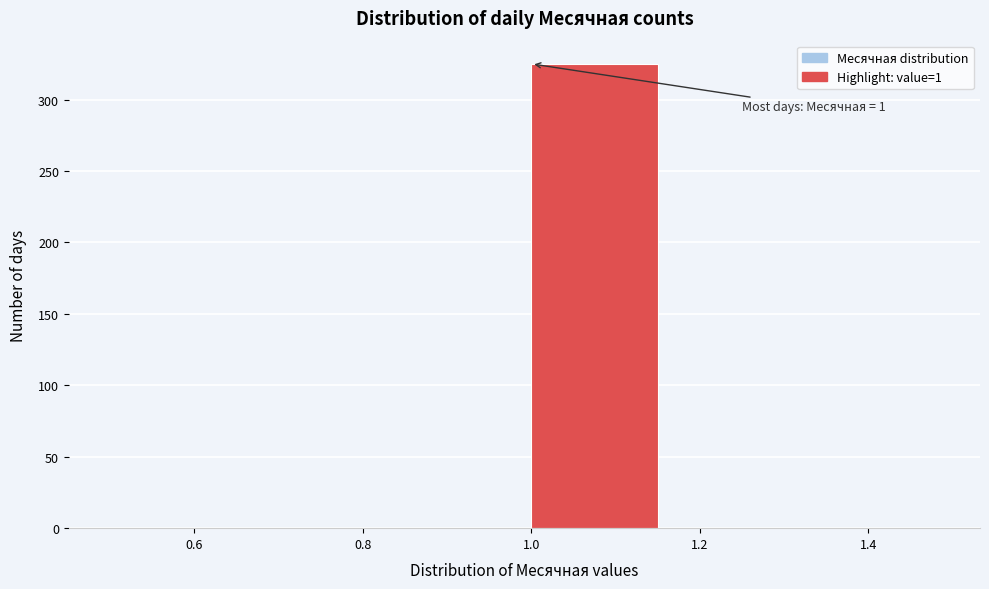

Which range on the x-axis has the tallest bar?

1.00 to 1.16